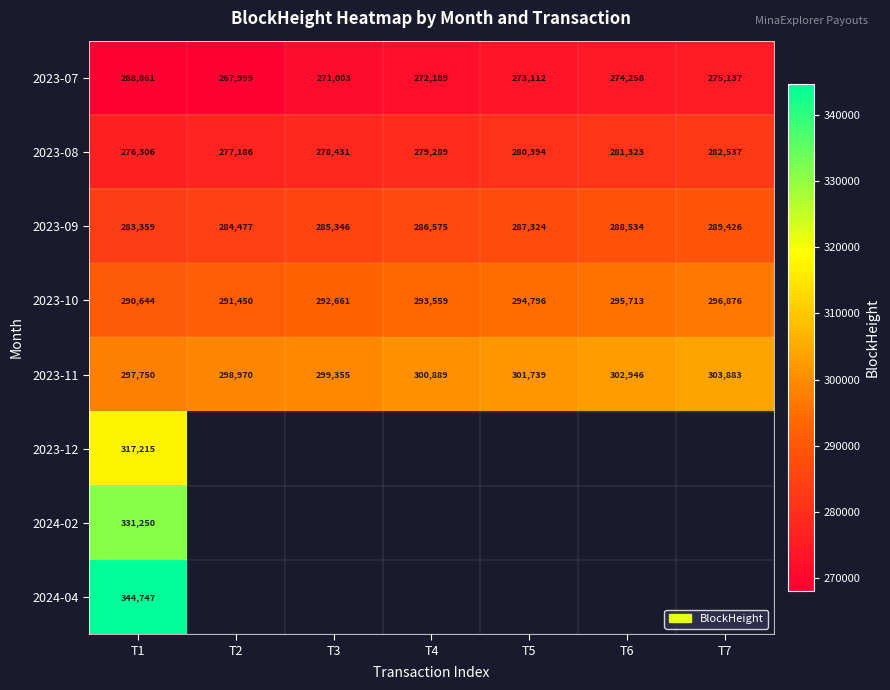

What is the spread (max minus min) of values at T1?

75886